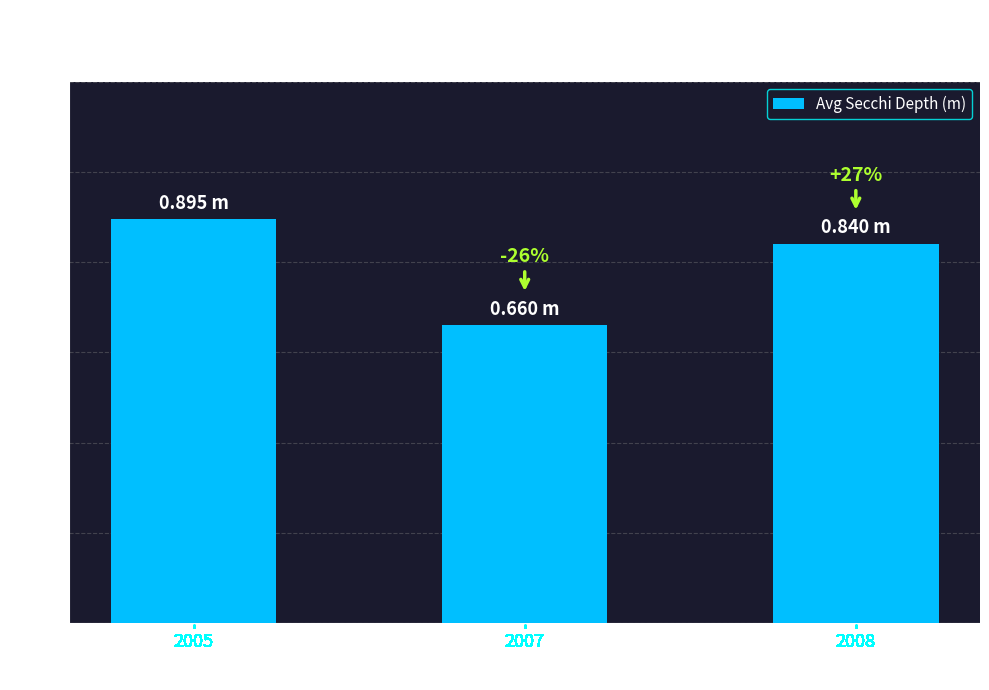

Does the chart contain any negative values?

No